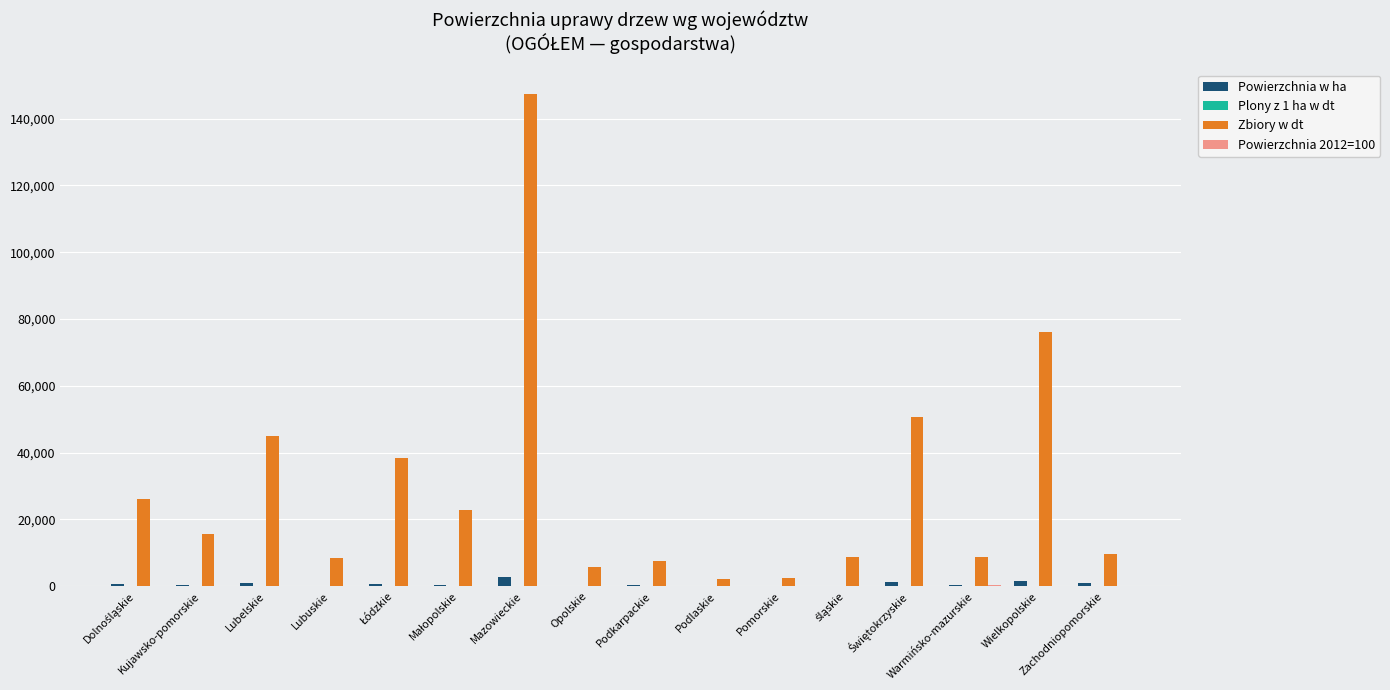

What is the sum of all Powierzchnia w ha values?

10880.0